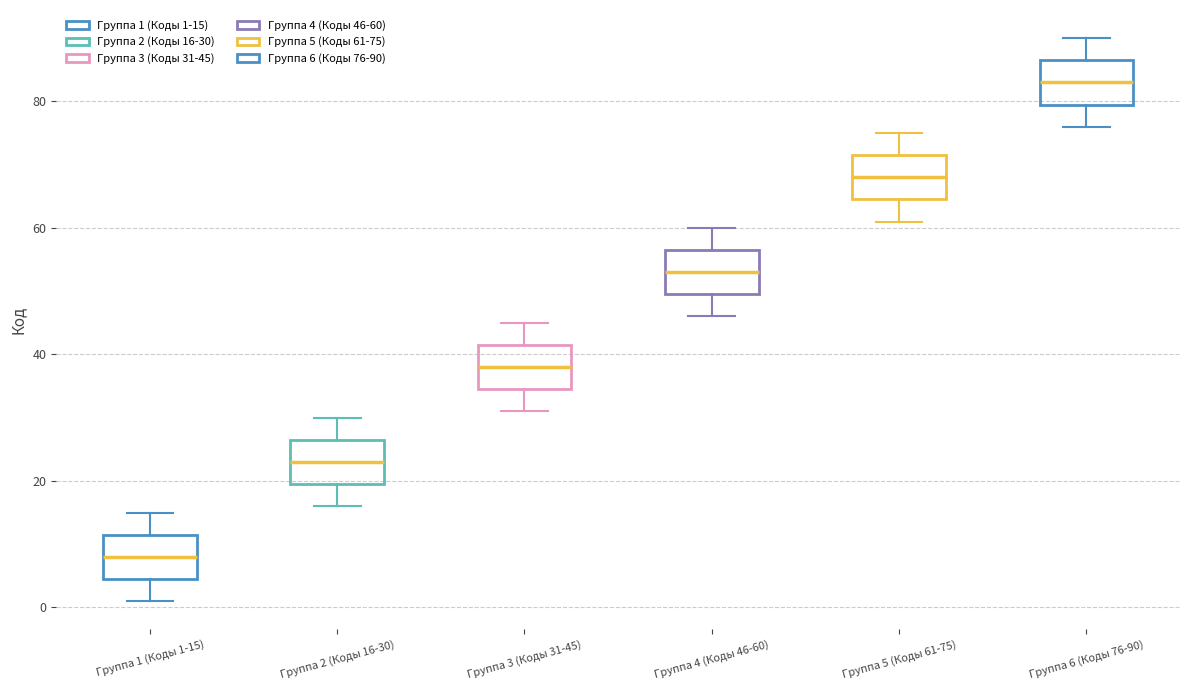

Which box has the lowest median line?

Группа 1 (Коды 1-15)